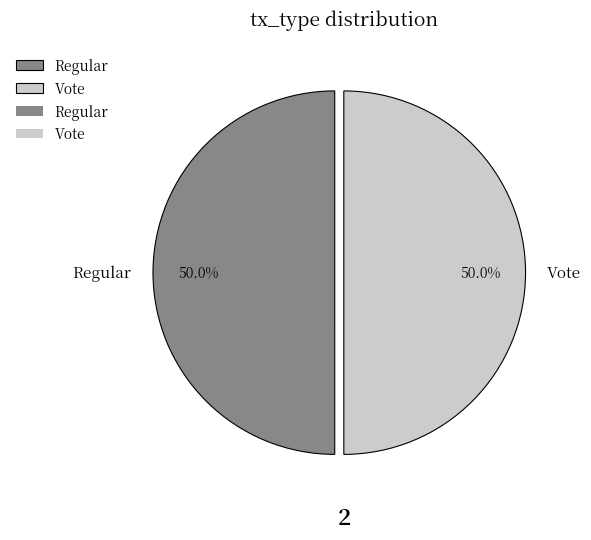

What percentage is the Vote slice, to the nearest percent?

50%